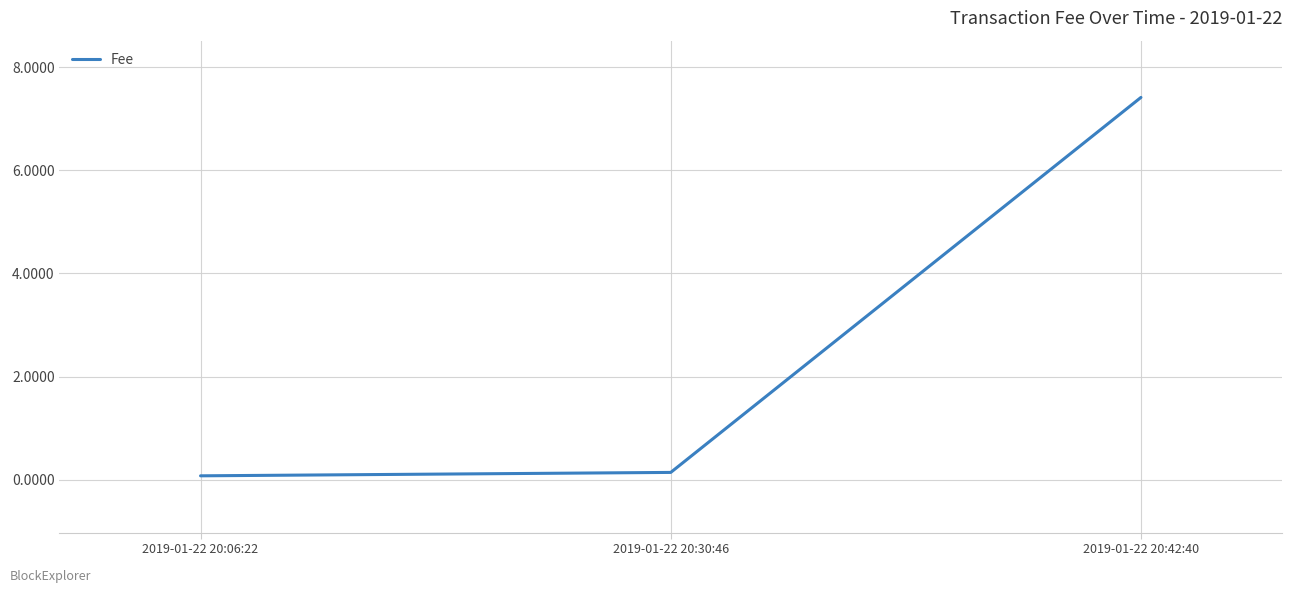

What is the difference between the values at 2019-01-22 20:42:40 and 2019-01-22 20:06:22?

7.3